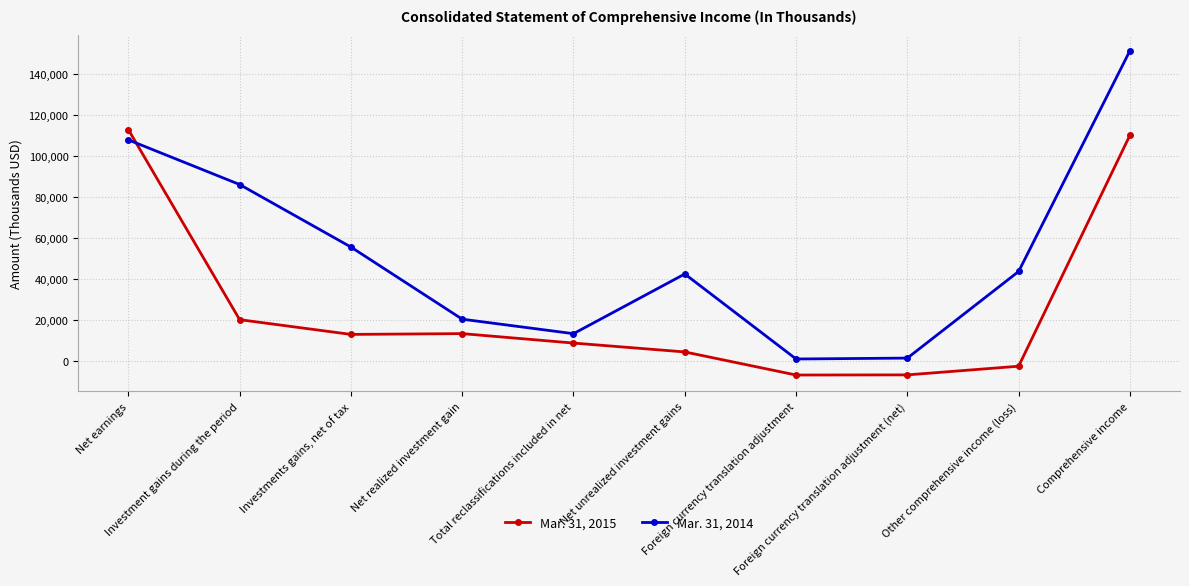

At which category does Mar. 31, 2014 reach its first local peak?

Net unrealized investment gains